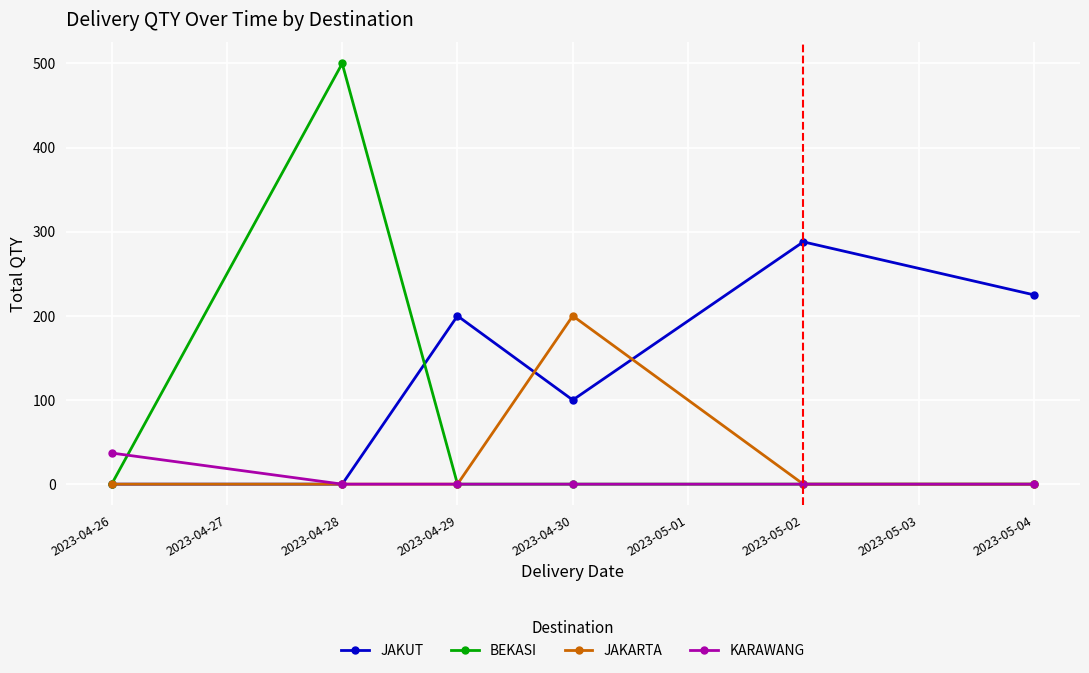

Reading left to right, list all the values displayed in this chart.

JAKUT: 0	0	200	100	288	225
BEKASI: 0	500	0	0	0	0
JAKARTA: 0	0	0	200	0	0
KARAWANG: 37	0	0	0	0	0